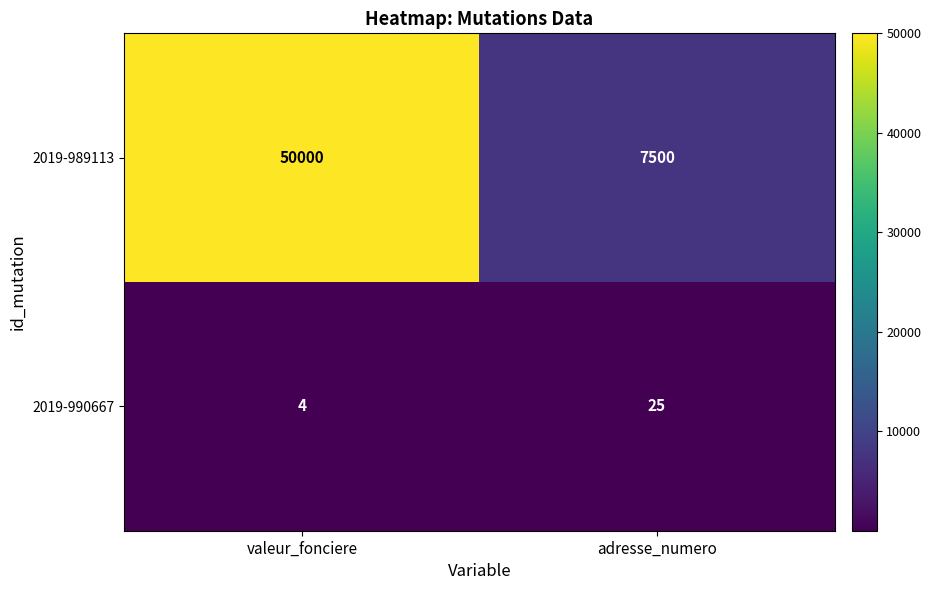

Reading left to right, list all the values displayed in this chart.

2019-989113: 50000	7500
2019-990667: 4	25